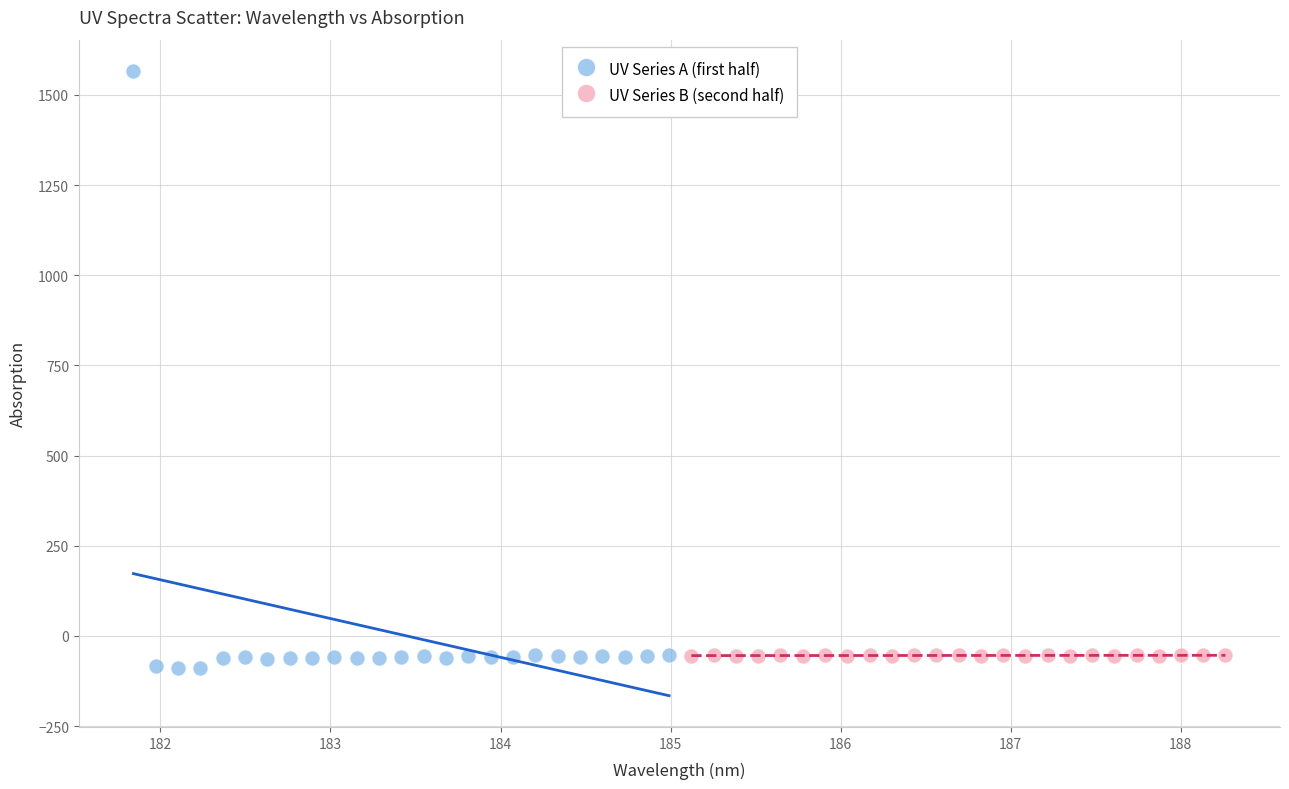

Which series has the widest spread of Y values?

UV Series A (first half)